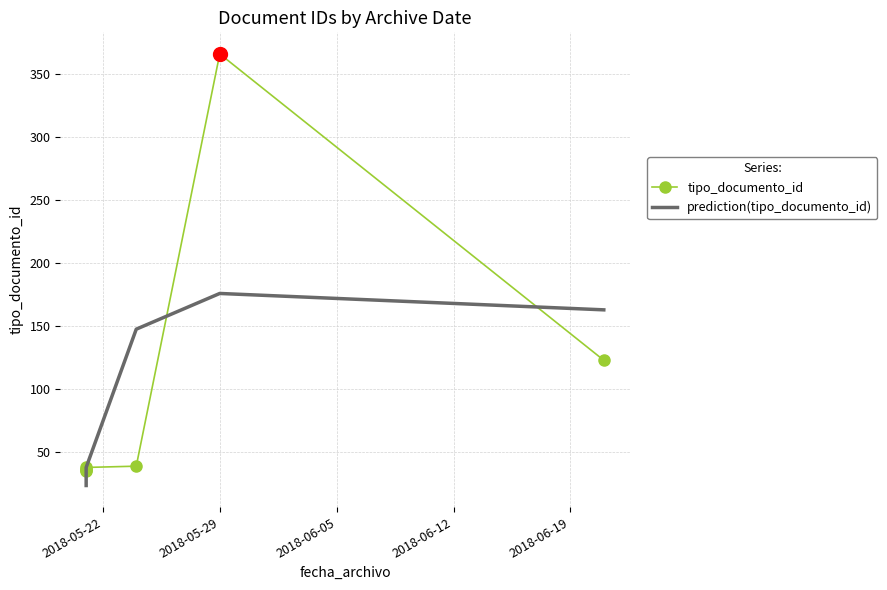

What is the maximum value shown in the chart?

366.0